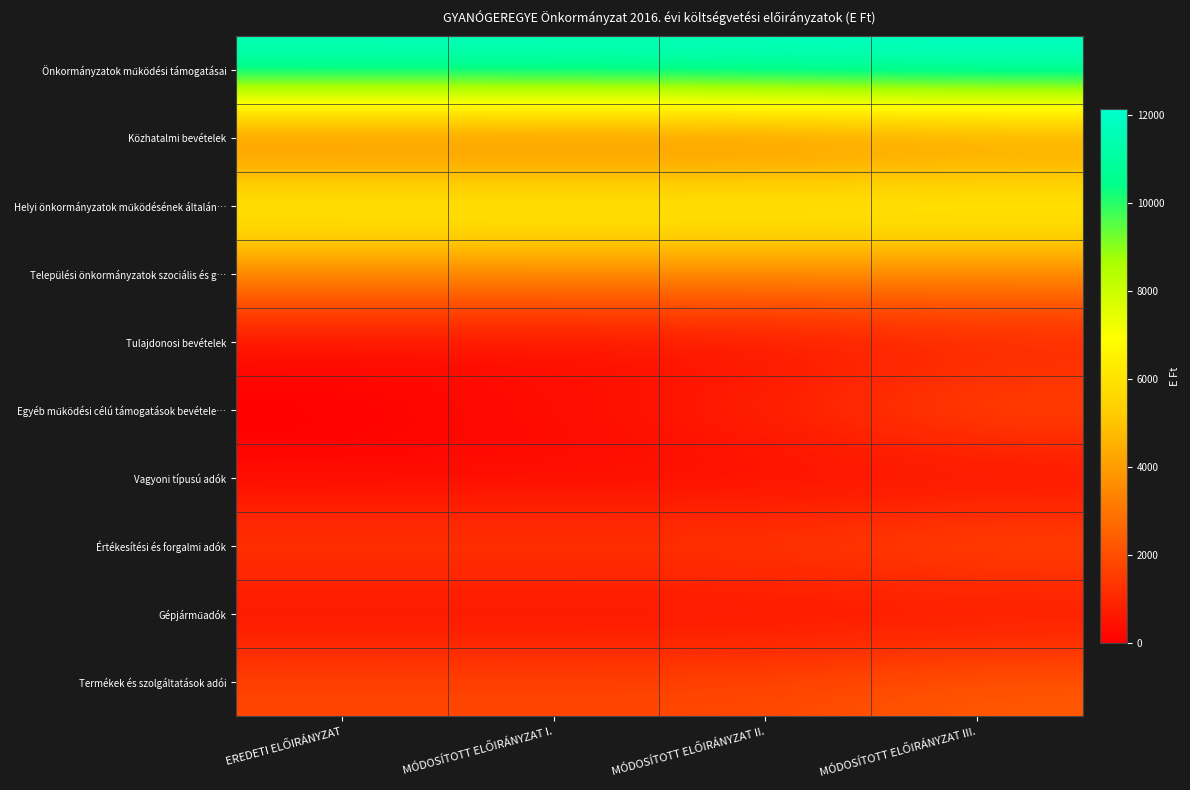

What is the total value across all series at MÓDOSÍTOTT ELŐIRÁNYZAT II.?

29802